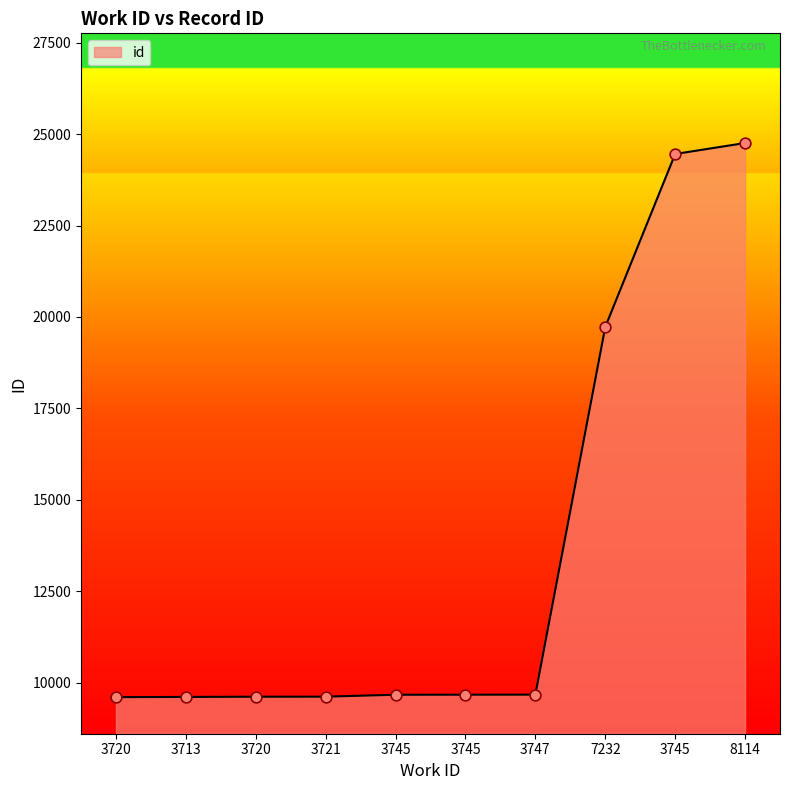

What is the ratio of the value at 8114 to the value at 3721?

2.6